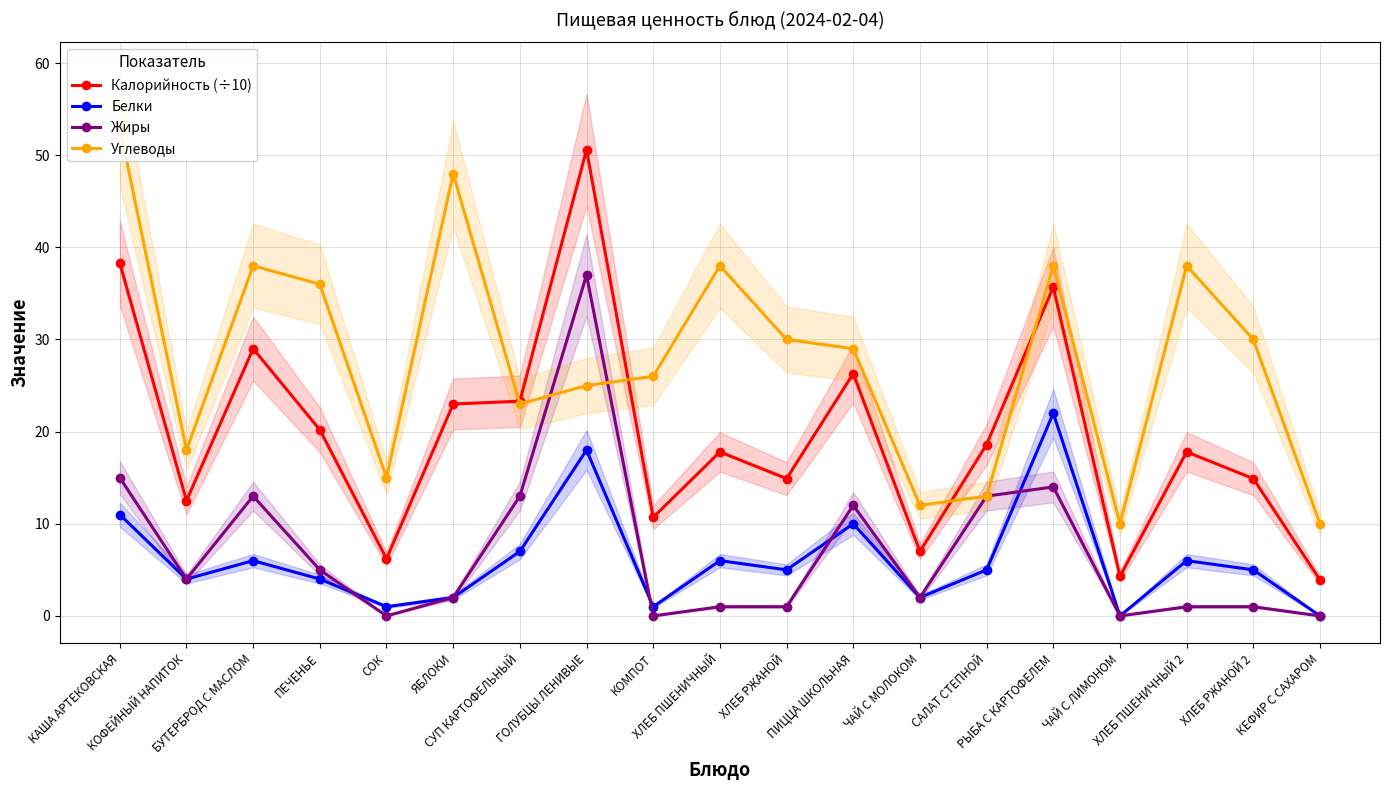

Where does the Белки series first go above 5?

КАША АРТЕКОВСКАЯ